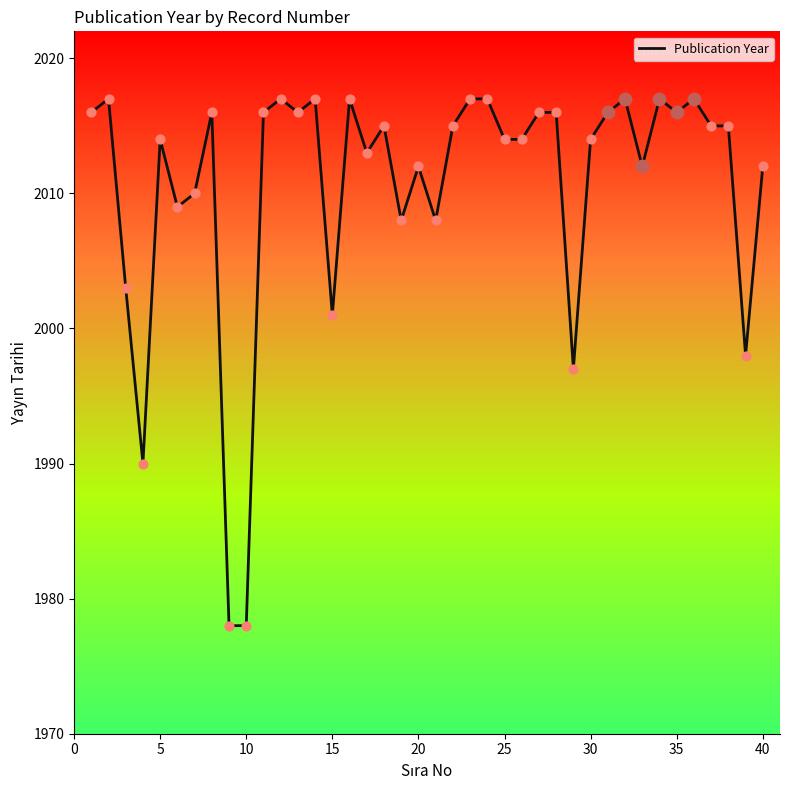

What is the difference between the maximum and minimum values?

39